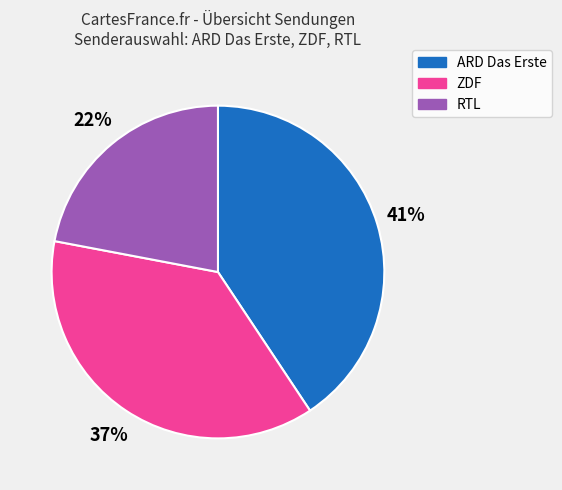

What percentage is the ARD Das Erste slice, to the nearest percent?

41%